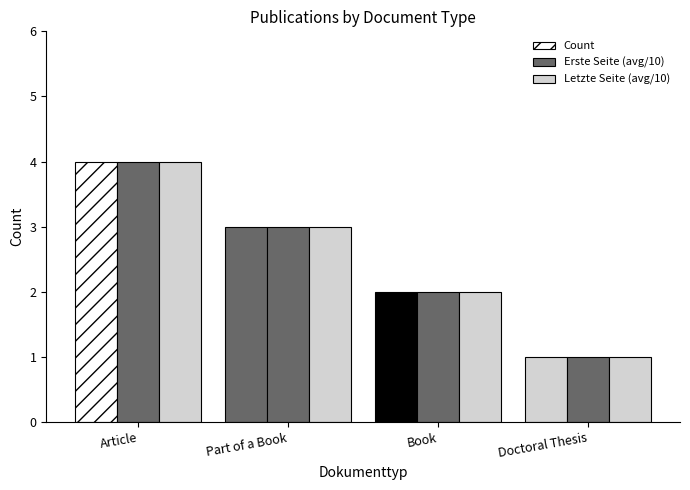

At which category does the chart reach its peak across all series?

Article